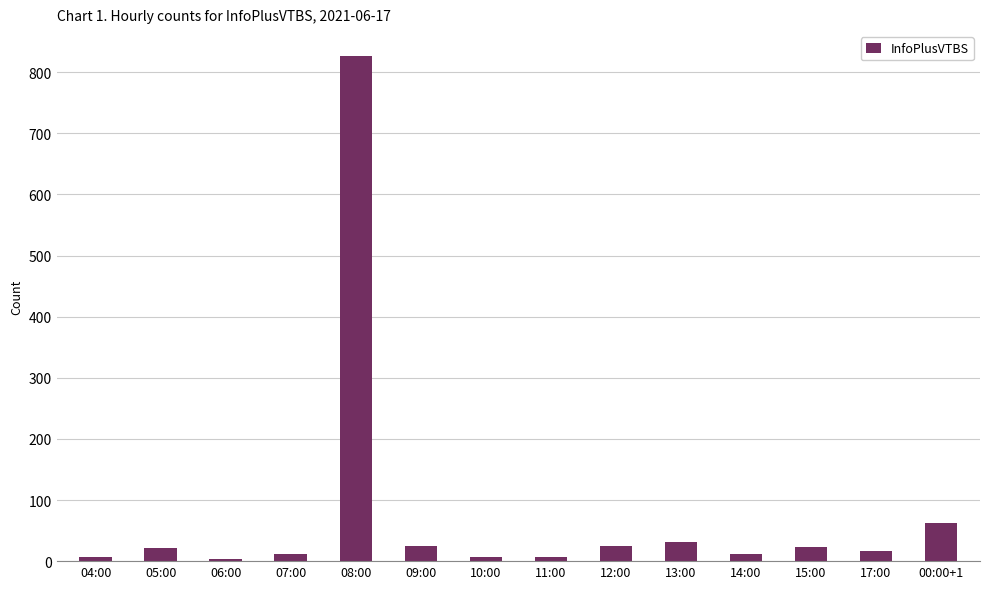

At which label is the value closest to 414?

00:00+1